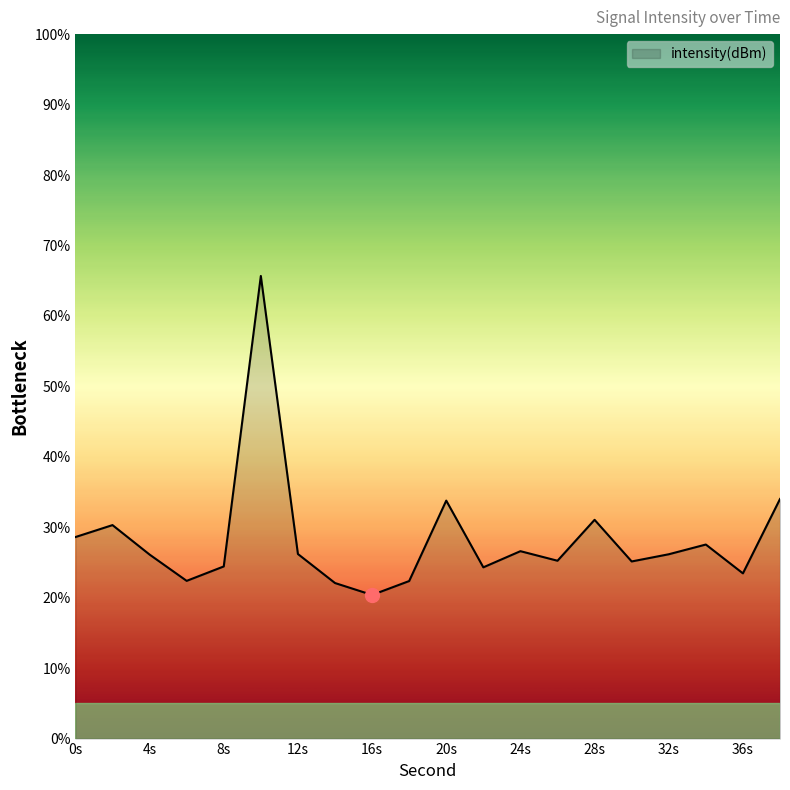

What is the minimum value shown in the chart?

20.4